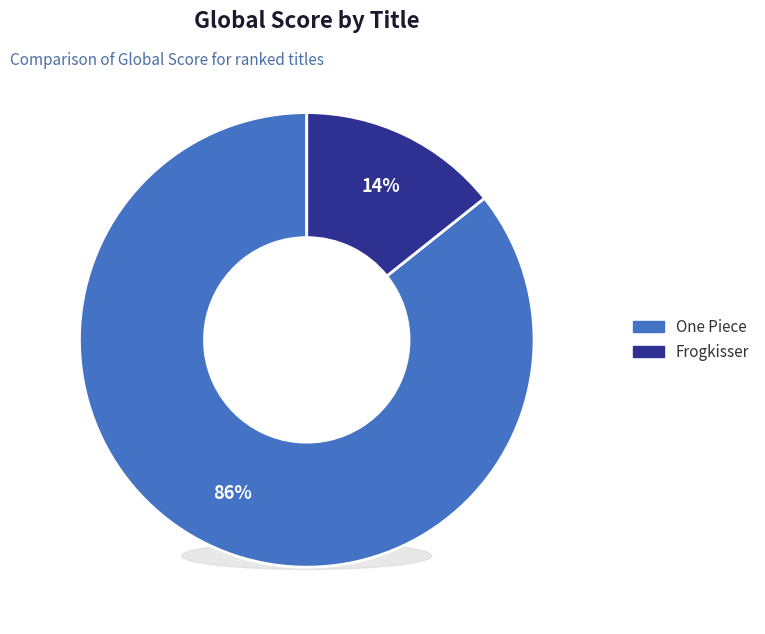

Which slice is the smallest?

Frogkisser